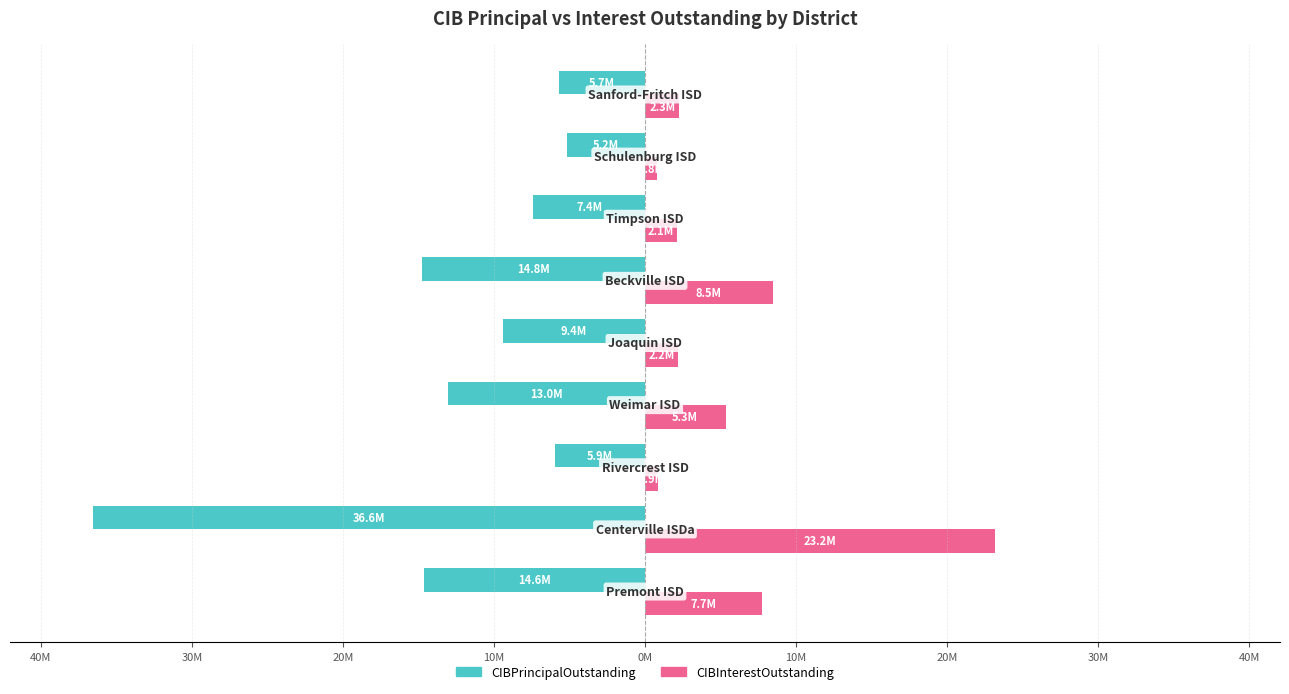

What are all the series names shown in the legend?

CIBPrincipalOutstanding, CIBInterestOutstanding